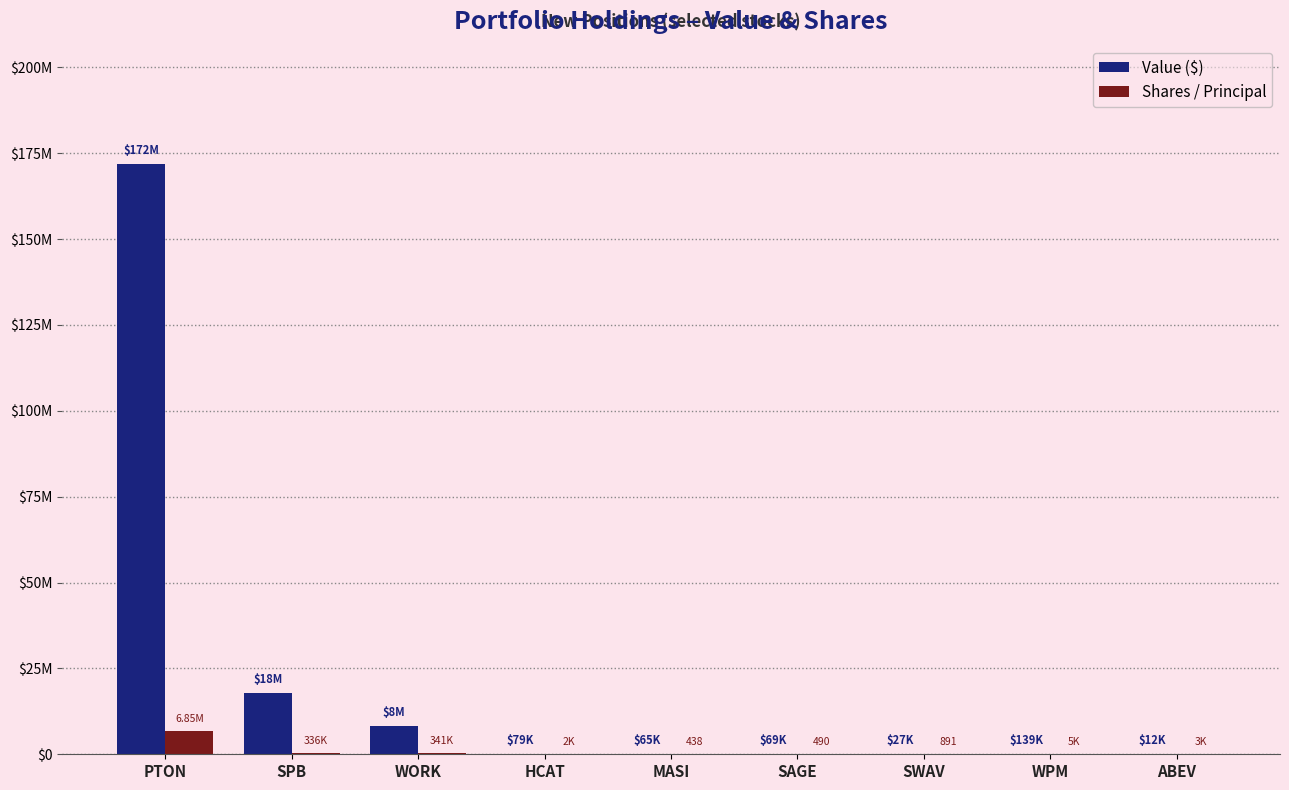

Which series has the widest spread of values?

Value ($)